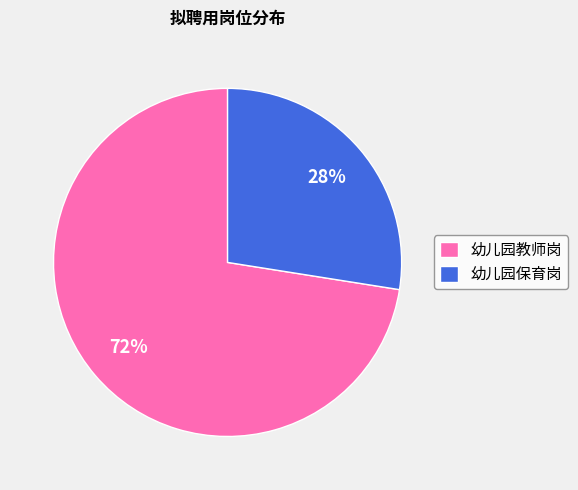

To the nearest percent, what percentage of the pie is 幼儿园保育岗?

28%